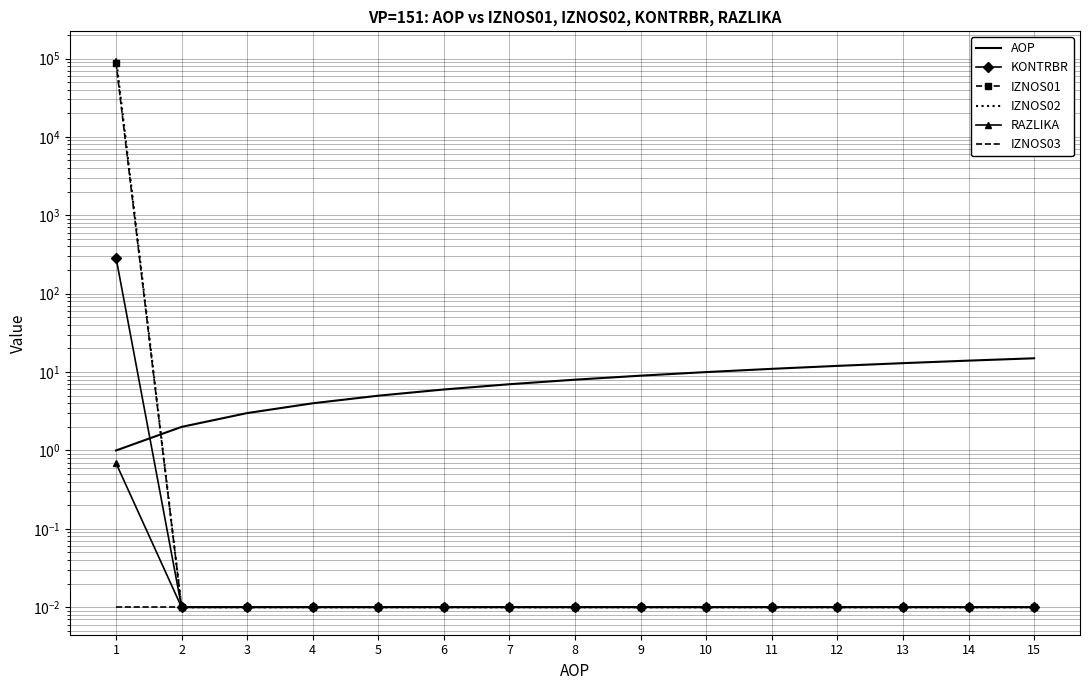

Rank the series at 11 from highest to lowest value.

AOP, KONTRBR, IZNOS01, IZNOS02, RAZLIKA, IZNOS03